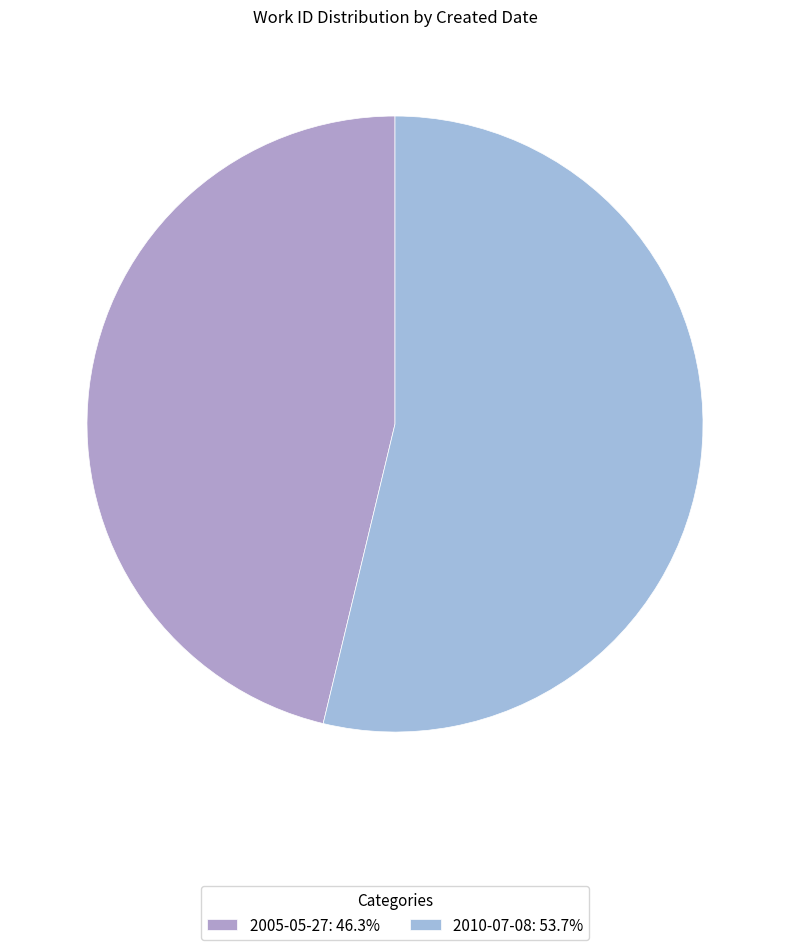

What is the change in value from 2005-05-27 to 2010-07-08?

+938